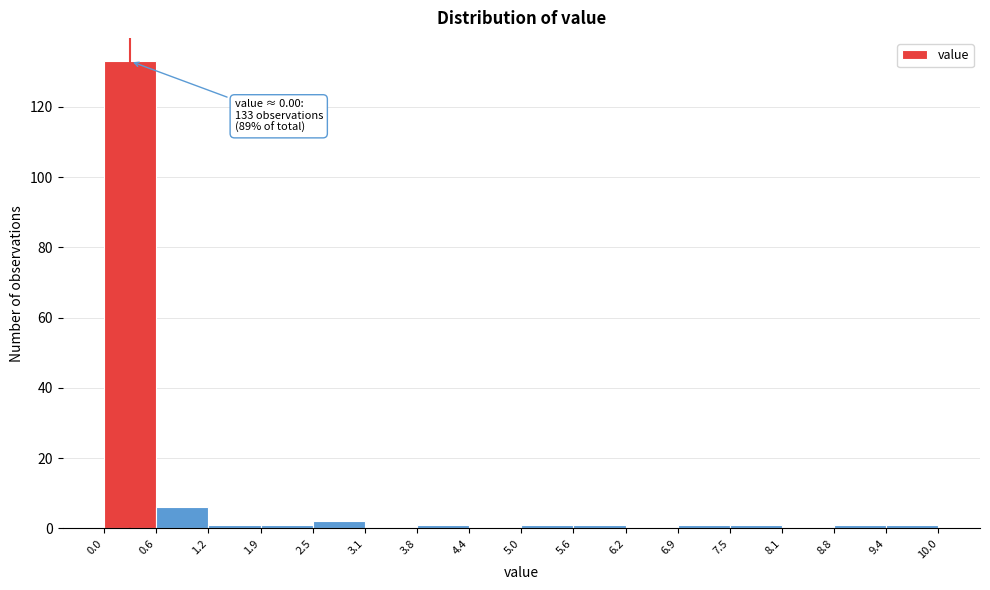

Over which range of the x-axis is the bar tallest?

0.0 to 0.6